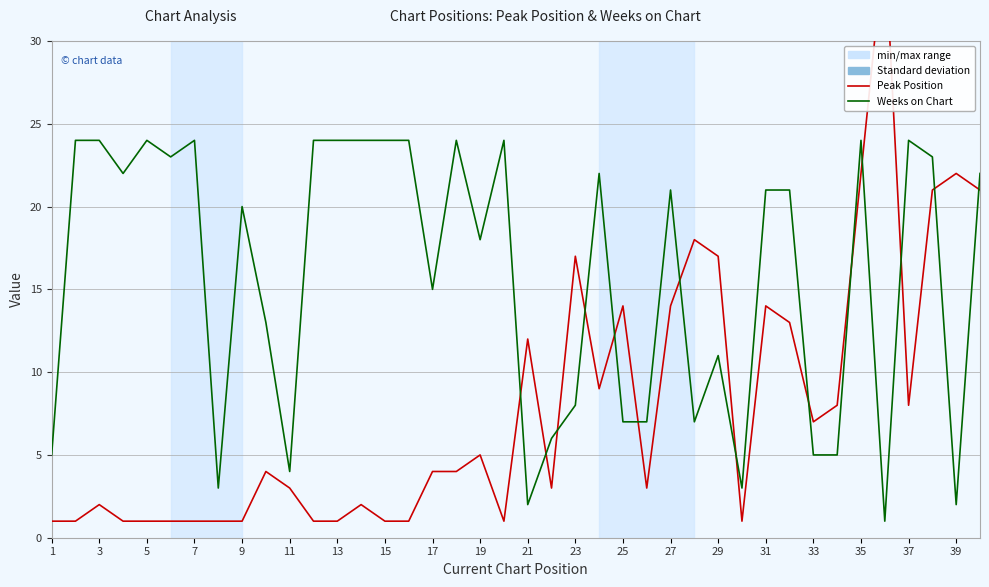

What is the difference between the maximum and minimum values in the Weeks on Chart series?

23